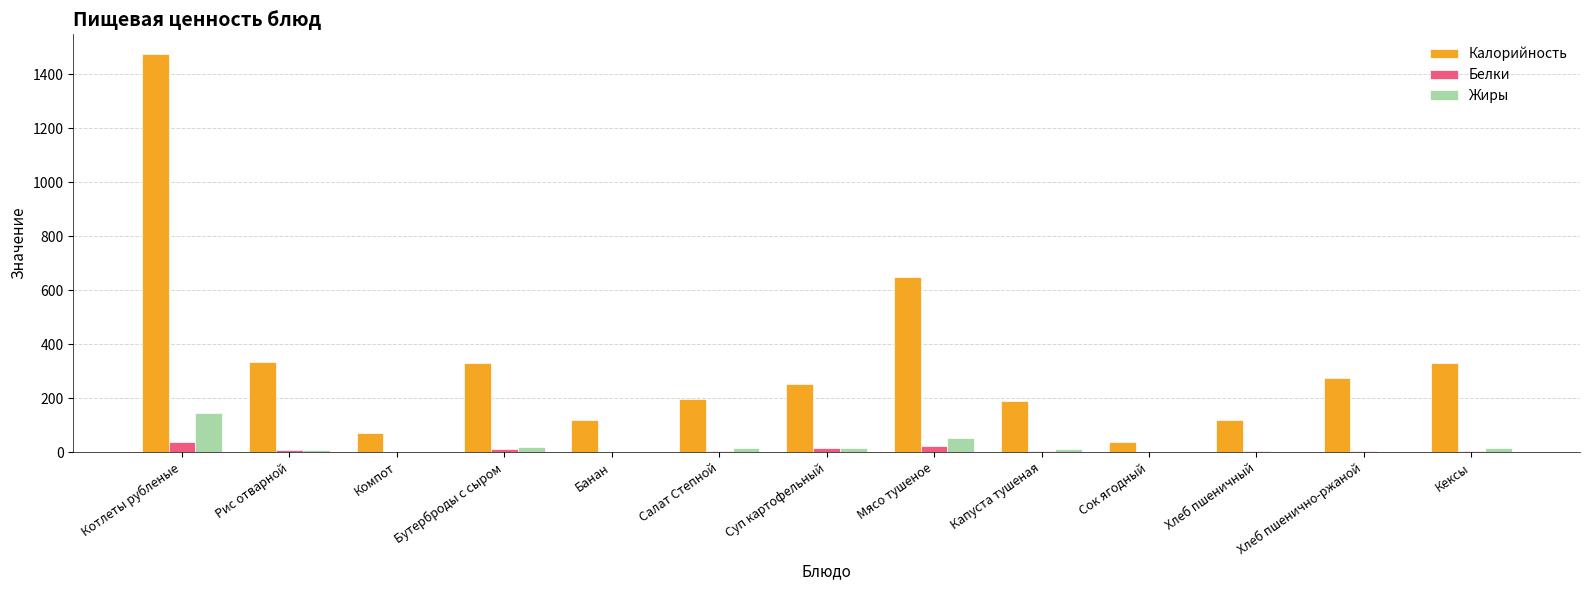

The value of Белки at Салат Степной is 2.2. True or false?

True